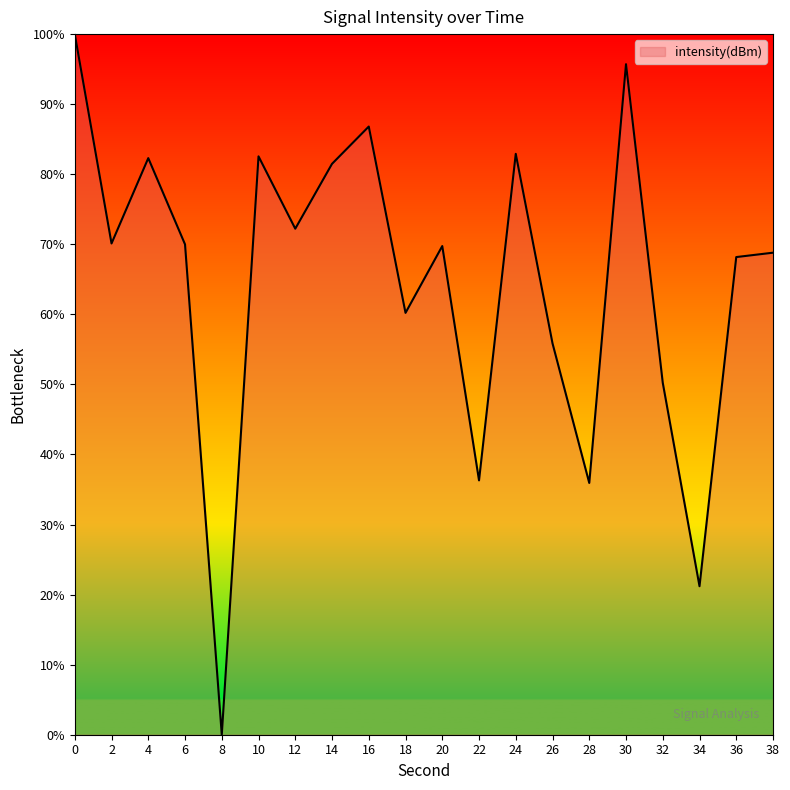

What value does the data have at 16?

86.8